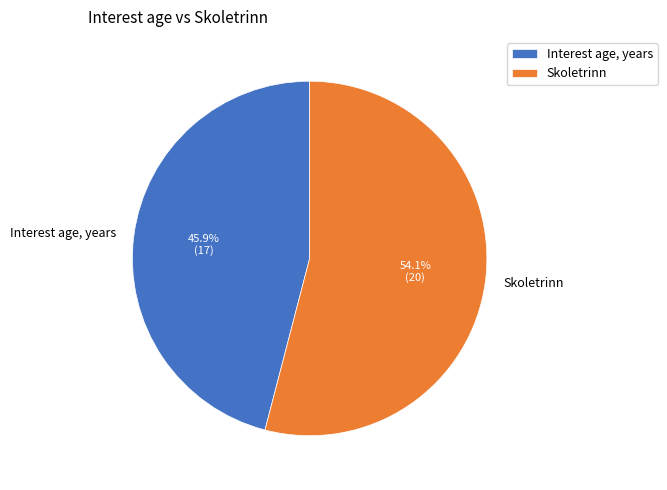

To the nearest percent, what is the average slice percentage?

50%